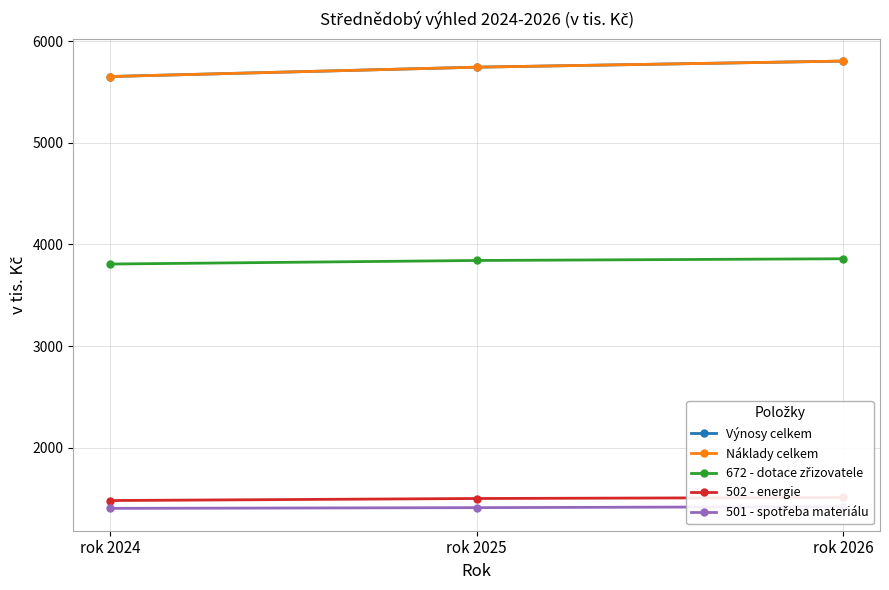

At which category is the sum across all series the highest?

rok 2026